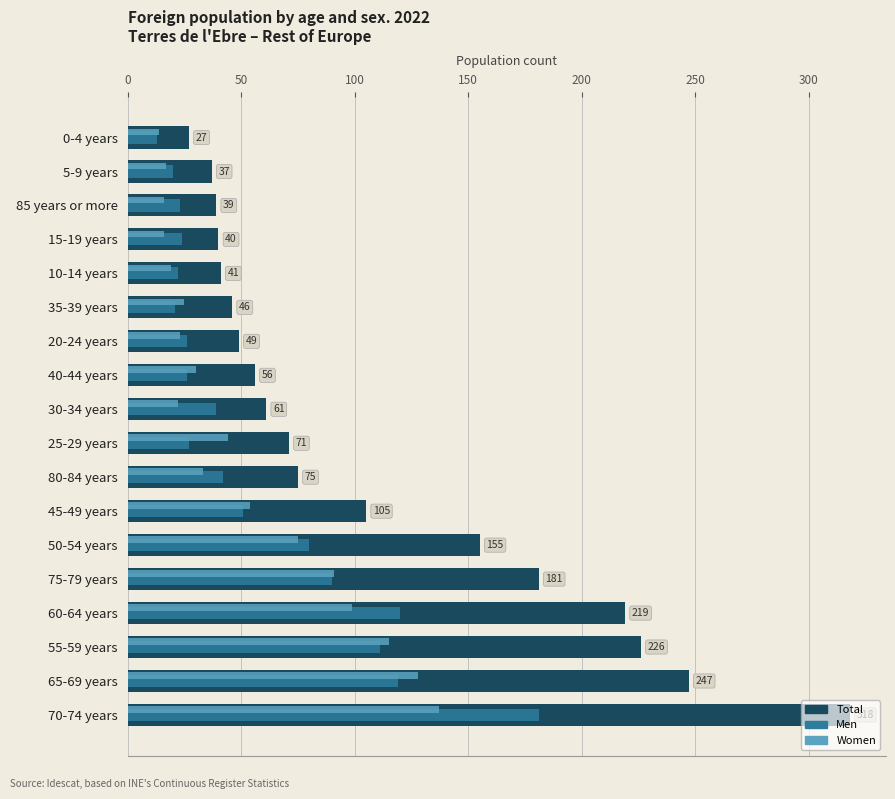

What is the difference between the maximum and second lowest values in the Women series?

121